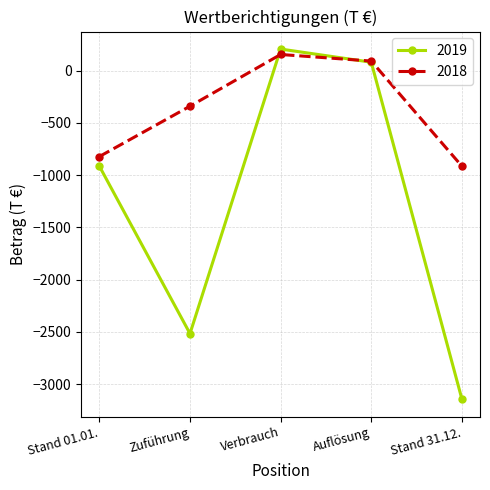

Which category has the lowest value in the 2018 series?

Stand 31.12.